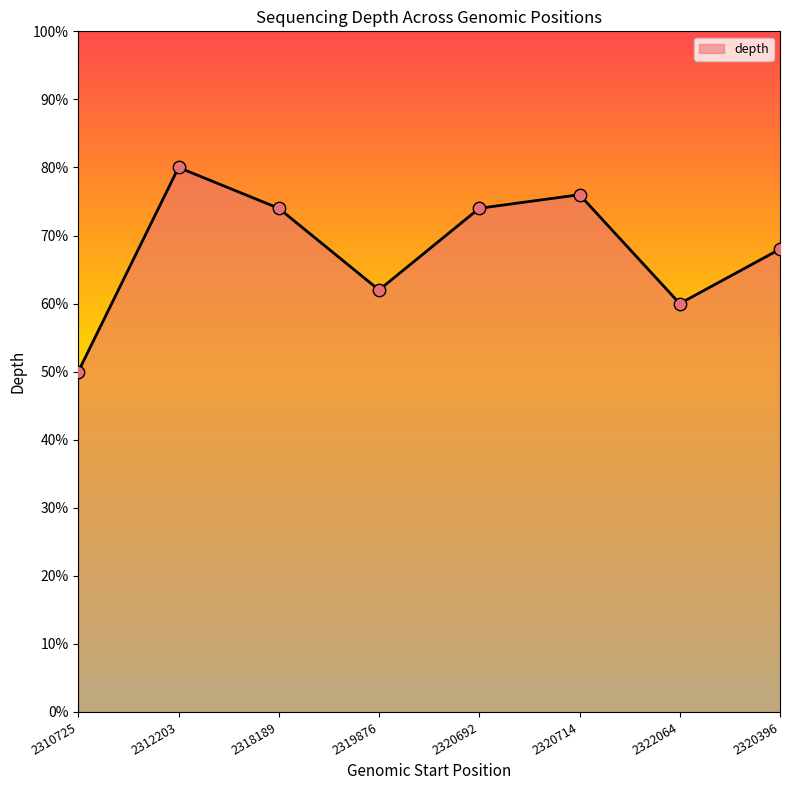

Between 2320396 and 2319876, which is larger?

2320396